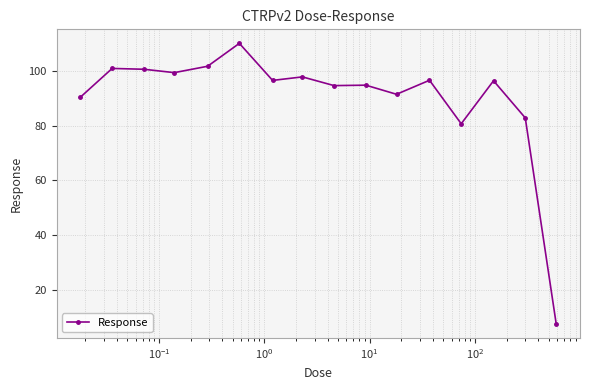

What is the value of the 13th point from the left?

80.8